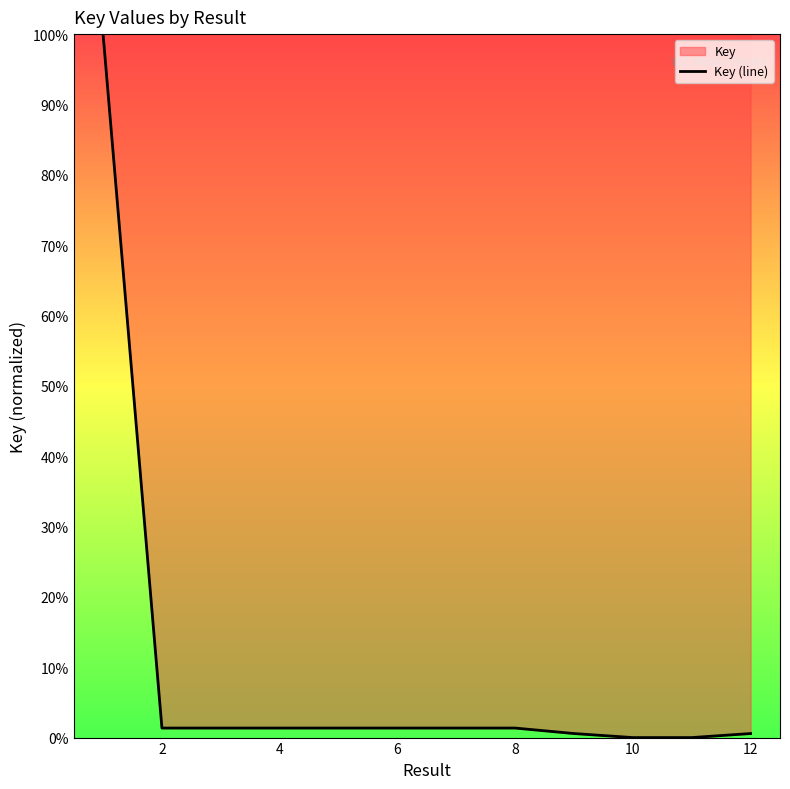

Does the chart display data point markers on the line(s)?

No